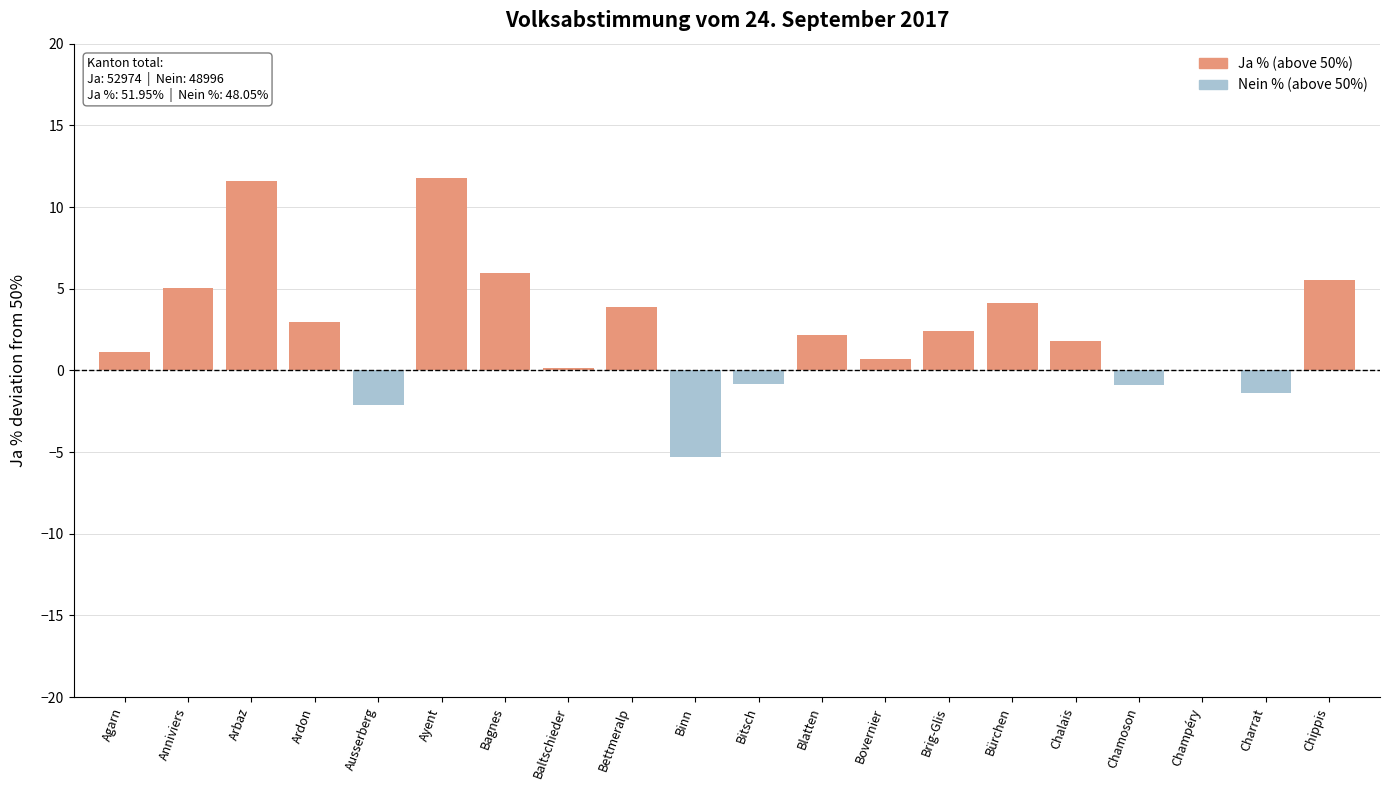

What is the greatest value displayed?

11.8